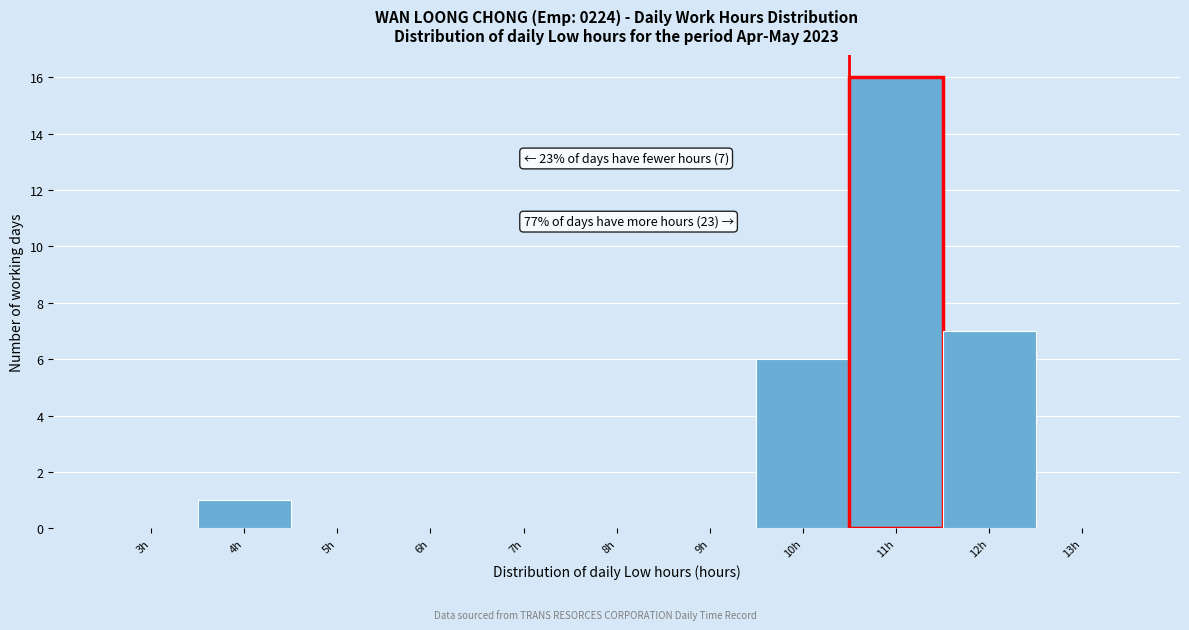

Reading right to left, what are all the values shown in this chart?

13h=0	12h=7	11h=16	10h=6	9h=0	8h=0	7h=0	6h=0	5h=0	4h=1	3h=0